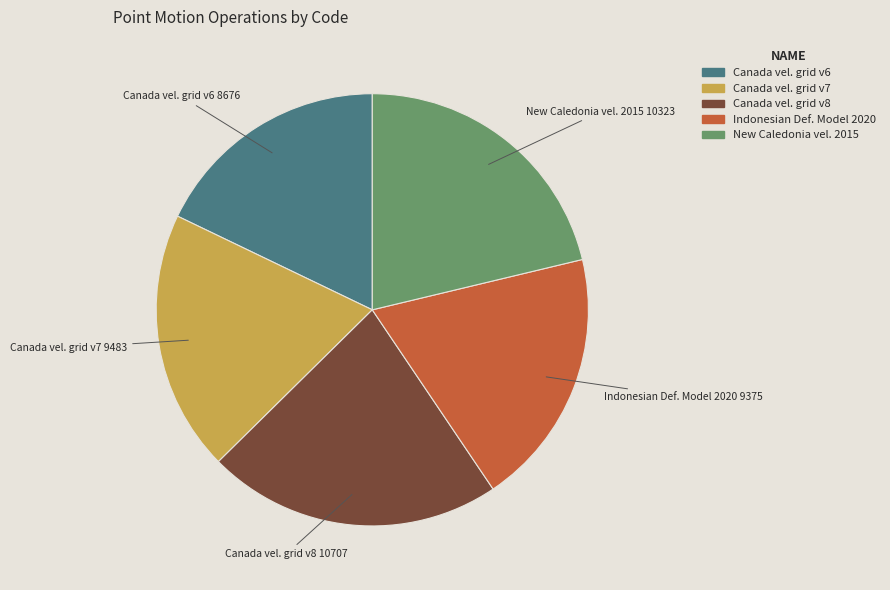

How many segments does this pie chart have?

5